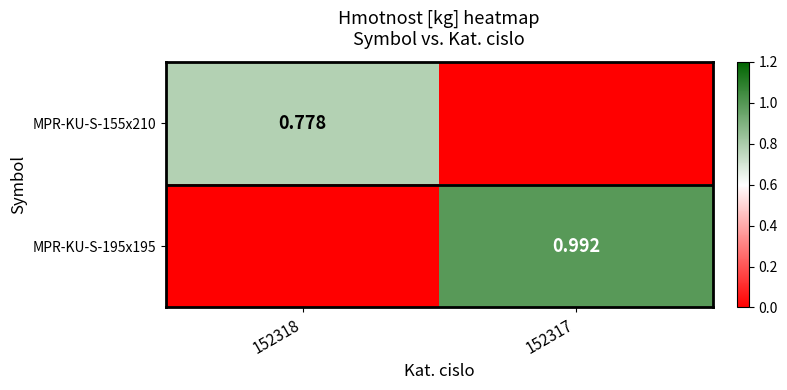

Is the value of MPR-KU-S-155x210 at 152318 greater than the value of MPR-KU-S-195x195 at 152317?

No